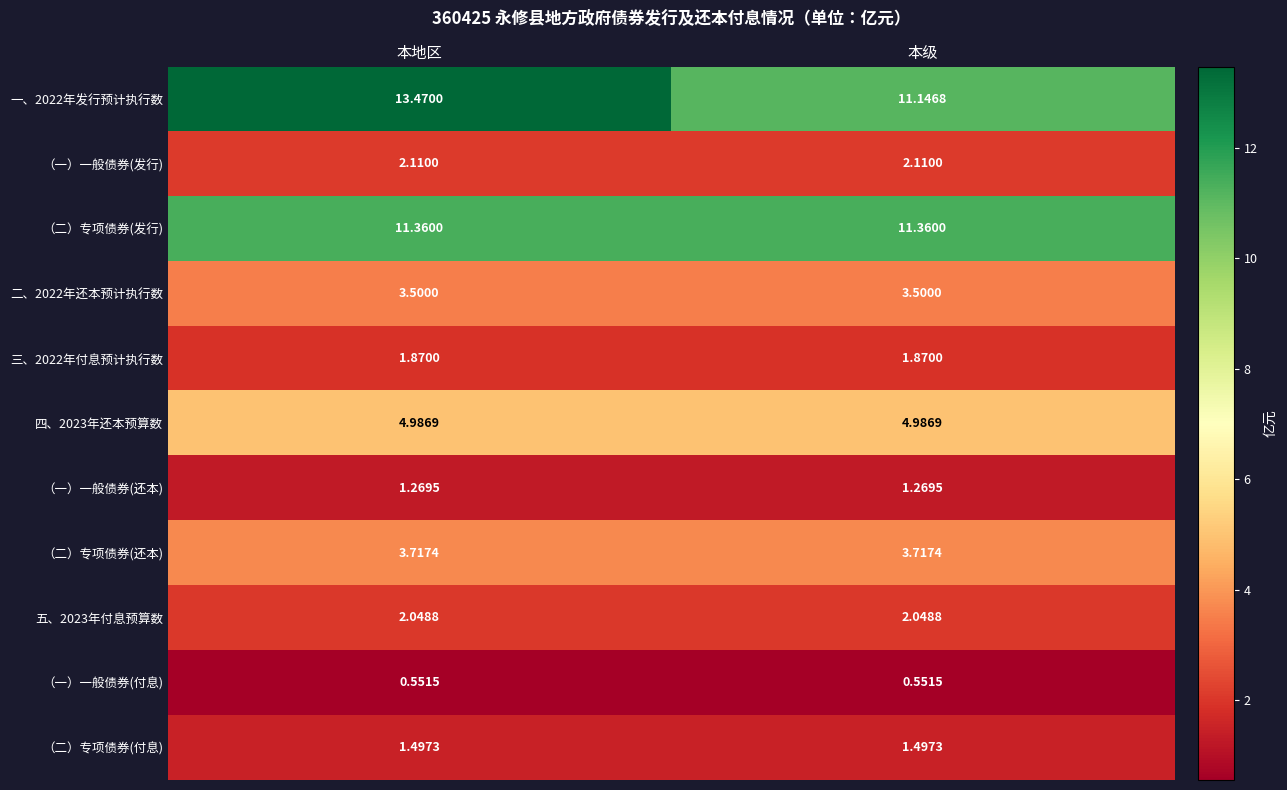

At which label is 一、2022年发行预计执行数 closest to 12?

本级